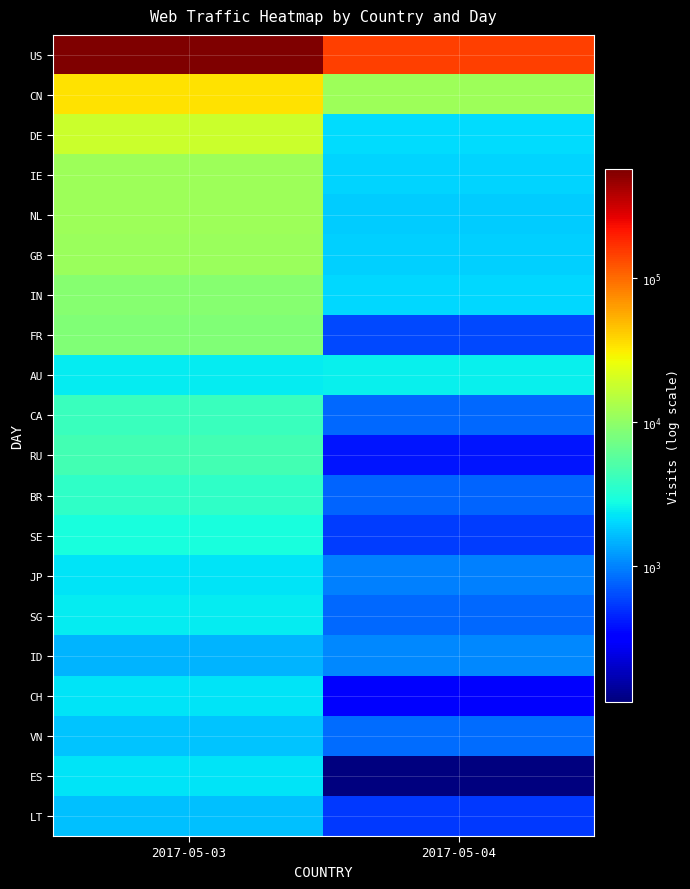

Reading right to left, list all the values displayed in this chart.

US: 2017-05-04=146820	2017-05-03=566499
CN: 2017-05-04=11304	2017-05-03=34392
DE: 2017-05-04=2117	2017-05-03=17933
IE: 2017-05-04=1949	2017-05-03=11528
NL: 2017-05-04=1827	2017-05-03=11284
GB: 2017-05-04=1885	2017-05-03=10993
IN: 2017-05-04=2068	2017-05-03=8967
FR: 2017-05-04=618	2017-05-03=8576
AU: 2017-05-04=2524	2017-05-03=2427
CA: 2017-05-04=790	2017-05-03=4129
RU: 2017-05-04=400	2017-05-03=4486
BR: 2017-05-04=783	2017-05-03=3730
SE: 2017-05-04=549	2017-05-03=2921
JP: 2017-05-04=971	2017-05-03=2273
SG: 2017-05-04=807	2017-05-03=2421
ID: 2017-05-04=1049	2017-05-03=1524
CH: 2017-05-04=307	2017-05-03=2247
VN: 2017-05-04=825	2017-05-03=1729
ES: 2017-05-04=115	2017-05-03=2254
LT: 2017-05-04=545	2017-05-03=1650